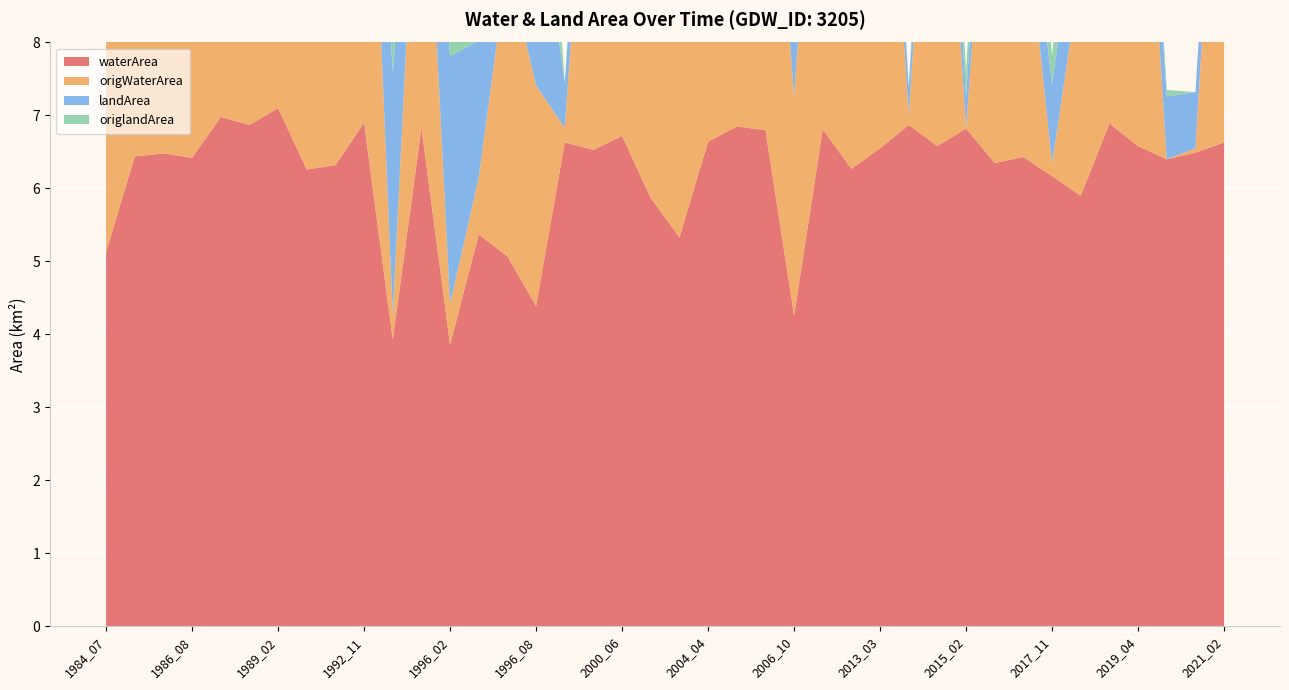

Reading left to right, transcribe all the data shown in this chart.

waterArea: 1986_11=7.0	1989_02=7.1	1991_03=6.3	1991_07=6.3	1992_11=6.9	1995_02=3.9	1995_03=6.8	1996_02=3.9	1996_05=5.4	1996_06=5.1	1996_08=4.4	1999_03=6.6	1999_06=6.5	2000_06=6.7	2001_05=5.9	2001_06=5.3	2004_04=6.6	2004_11=6.8	2005_02=6.8	2006_10=4.3	2009_03=6.8	2009_08=6.3	2013_03=6.5	2014_02=6.9	2014_05=6.6	2015_02=6.8	2015_05=6.3	2016_11=6.4	2017_11=6.2	2018_10=5.9	2019_02=6.9	2019_04=6.6	2020_02=6.4	2020_03=6.5	2021_02=6.6	1984_07=5.1	1985_08=6.4	1986_07=6.5	1986_08=6.4	1987_04=6.9
origWaterArea: 1986_11=2.2	1989_02=4.6	1991_03=5.0	1991_07=4.8	1992_11=6.6	1995_02=0.3	1995_03=5.3	1996_02=0.6	1996_05=0.8	1996_06=4.0	1996_08=3.0	1999_03=0.2	1999_06=5.8	2000_06=4.2	2001_05=5.1	2001_06=5.0	2004_04=6.5	2004_11=6.6	2005_02=5.8	2006_10=3.0	2009_03=6.2	2009_08=5.8	2013_03=6.4	2014_02=0.1	2014_05=6.3	2015_02=0.0	2015_05=6.0	2016_11=3.6	2017_11=0.2	2018_10=3.1	2019_02=1.2	2019_04=6.0	2020_02=0.0	2020_03=0.1	2021_02=6.4	1984_07=5.1	1985_08=6.4	1986_07=6.5	1986_08=6.4	1987_04=6.9
landArea: 1986_11=0.3	1989_02=0.2	1991_03=1.0	1991_07=0.9	1992_11=0.3	1995_02=3.3	1995_03=0.4	1996_02=3.4	1996_05=1.9	1996_06=2.2	1996_08=2.9	1999_03=0.6	1999_06=0.7	2000_06=0.5	2001_05=1.4	2001_06=1.9	2004_04=0.6	2004_11=0.4	2005_02=0.5	2006_10=3.0	2009_03=0.5	2009_08=1.0	2013_03=0.7	2014_02=0.4	2014_05=0.7	2015_02=0.4	2015_05=0.9	2016_11=0.8	2017_11=1.1	2018_10=1.4	2019_02=0.4	2019_04=0.7	2020_02=0.9	2020_03=0.8	2021_02=0.6	1984_07=2.1	1985_08=0.8	1986_07=0.8	1986_08=0.8	1987_04=0.4
origlandArea: 1986_11=0.0	1989_02=0.0	1991_03=0.9	1991_07=0.9	1992_11=0.3	1995_02=3.1	1995_03=0.1	1996_02=2.9	1996_05=0.2	1996_06=1.8	1996_08=2.6	1999_03=0.0	1999_06=0.4	2000_06=0.4	2001_05=1.4	2001_06=1.9	2004_04=0.6	2004_11=0.3	2005_02=0.3	2006_10=3.0	2009_03=0.3	2009_08=0.9	2013_03=0.6	2014_02=0.0	2014_05=0.7	2015_02=0.4	2015_05=0.9	2016_11=0.8	2017_11=0.4	2018_10=0.9	2019_02=0.0	2019_04=0.7	2020_02=0.1	2020_03=0.0	2021_02=0.0	1984_07=2.1	1985_08=0.8	1986_07=0.8	1986_08=0.8	1987_04=0.4